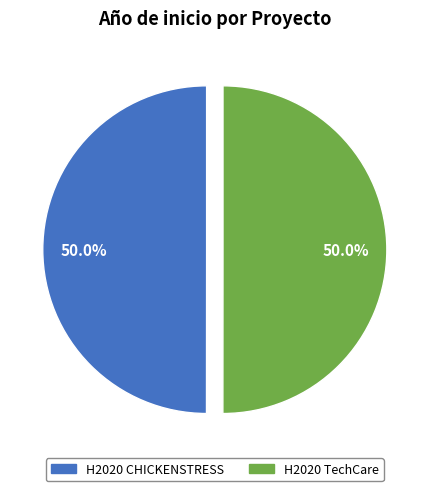

True or false: H2020 TechCare accounts for 50% of the total.

True